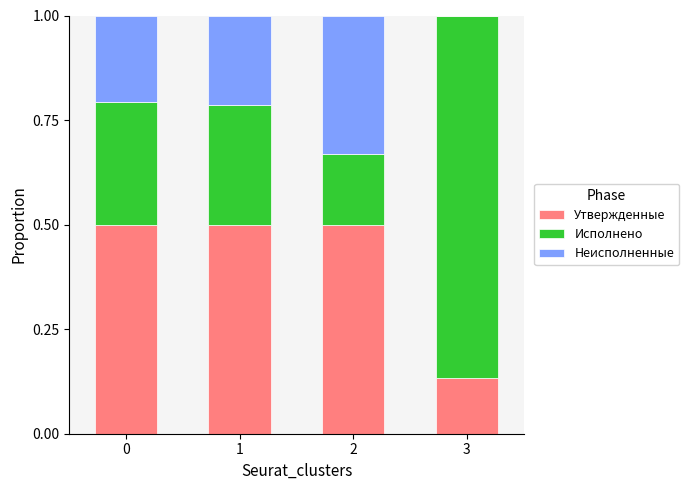

The Утвержденные series shows 0.0 at 3. True or false?

False